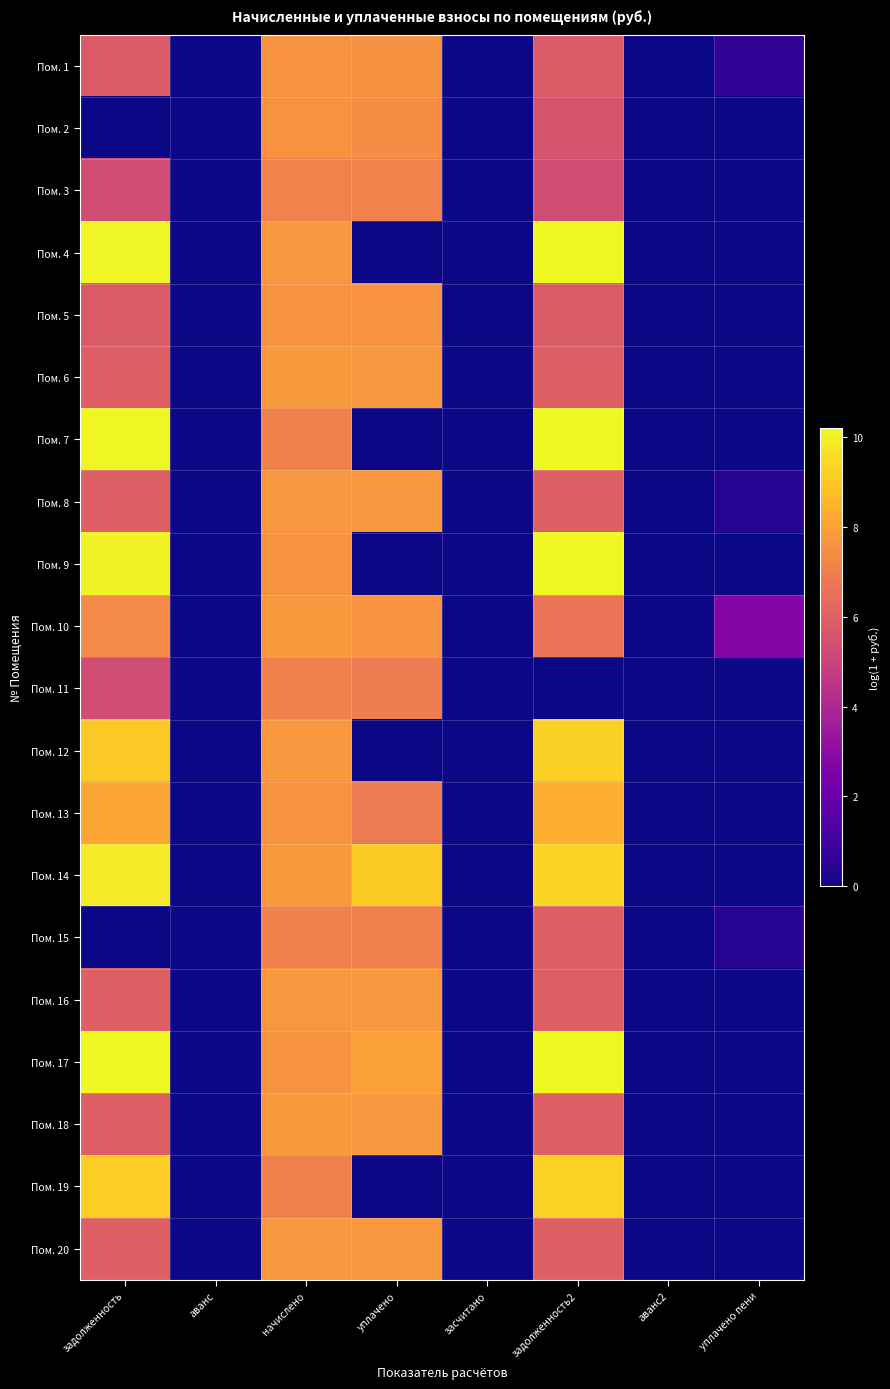

Reading left to right, transcribe all the data shown in this chart.

Пом. 1: задолженность=5.8	аванс=0.0	начислено=7.6	уплачено=7.6	засчитано=0.0	задолженность2=5.8	аванс2=0.0	уплачено пени=0.6
Пом. 2: задолженность=0.0	аванс=0.0	начислено=7.6	уплачено=7.4	засчитано=0.0	задолженность2=5.6	аванс2=0.0	уплачено пени=0.0
Пом. 3: задолженность=5.3	аванс=0.0	начислено=7.1	уплачено=7.1	засчитано=0.0	задолженность2=5.3	аванс2=0.0	уплачено пени=0.0
Пом. 4: задолженность=10.1	аванс=0.0	начислено=7.8	уплачено=0.0	засчитано=0.0	задолженность2=10.2	аванс2=0.0	уплачено пени=0.0
Пом. 5: задолженность=5.8	аванс=0.0	начислено=7.6	уплачено=7.6	засчитано=0.0	задолженность2=5.8	аванс2=0.0	уплачено пени=0.0
Пом. 6: задолженность=6.0	аванс=0.0	начислено=7.8	уплачено=7.8	засчитано=0.0	задолженность2=6.0	аванс2=0.0	уплачено пени=0.0
Пом. 7: задолженность=10.1	аванс=0.0	начислено=7.1	уплачено=0.0	засчитано=0.0	задолженность2=10.2	аванс2=0.0	уплачено пени=0.0
Пом. 8: задолженность=6.0	аванс=0.0	начислено=7.8	уплачено=7.7	засчитано=0.0	задолженность2=6.0	аванс2=0.0	уплачено пени=0.5
Пом. 9: задолженность=10.0	аванс=0.0	начислено=7.6	уплачено=0.0	засчитано=0.0	задолженность2=10.1	аванс2=0.0	уплачено пени=0.0
Пом. 10: задолженность=7.3	аванс=0.0	начислено=7.8	уплачено=7.6	засчитано=0.0	задолженность2=6.7	аванс2=0.0	уплачено пени=2.7
Пом. 11: задолженность=5.3	аванс=0.0	начислено=7.1	уплачено=6.9	засчитано=0.0	задолженность2=0.0	аванс2=0.0	уплачено пени=0.0
Пом. 12: задолженность=9.1	аванс=0.0	начислено=7.8	уплачено=0.0	засчитано=0.0	задолженность2=9.2	аванс2=0.0	уплачено пени=0.0
Пом. 13: задолженность=8.1	аванс=0.0	начислено=7.6	уплачено=6.9	засчитано=0.0	задолженность2=8.4	аванс2=0.0	уплачено пени=0.0
Пом. 14: задолженность=9.9	аванс=0.0	начислено=7.8	уплачено=9.1	засчитано=0.0	задолженность2=9.3	аванс2=0.0	уплачено пени=0.0
Пом. 15: задолженность=0.0	аванс=0.0	начислено=7.1	уплачено=7.1	засчитано=0.0	задолженность2=6.0	аванс2=0.0	уплачено пени=0.5
Пом. 16: задолженность=6.0	аванс=0.0	начислено=7.8	уплачено=7.7	засчитано=0.0	задолженность2=6.0	аванс2=0.0	уплачено пени=0.0
Пом. 17: задолженность=10.2	аванс=0.0	начислено=7.6	уплачено=8.0	засчитано=0.0	задолженность2=10.2	аванс2=0.0	уплачено пени=0.0
Пом. 18: задолженность=6.0	аванс=0.0	начислено=7.8	уплачено=7.8	засчитано=0.0	задолженность2=6.0	аванс2=0.0	уплачено пени=0.0
Пом. 19: задолженность=9.2	аванс=0.0	начислено=7.1	уплачено=0.0	засчитано=0.0	задолженность2=9.3	аванс2=0.0	уплачено пени=0.0
Пом. 20: задолженность=6.0	аванс=0.0	начислено=7.8	уплачено=7.7	засчитано=0.0	задолженность2=6.0	аванс2=0.0	уплачено пени=0.0